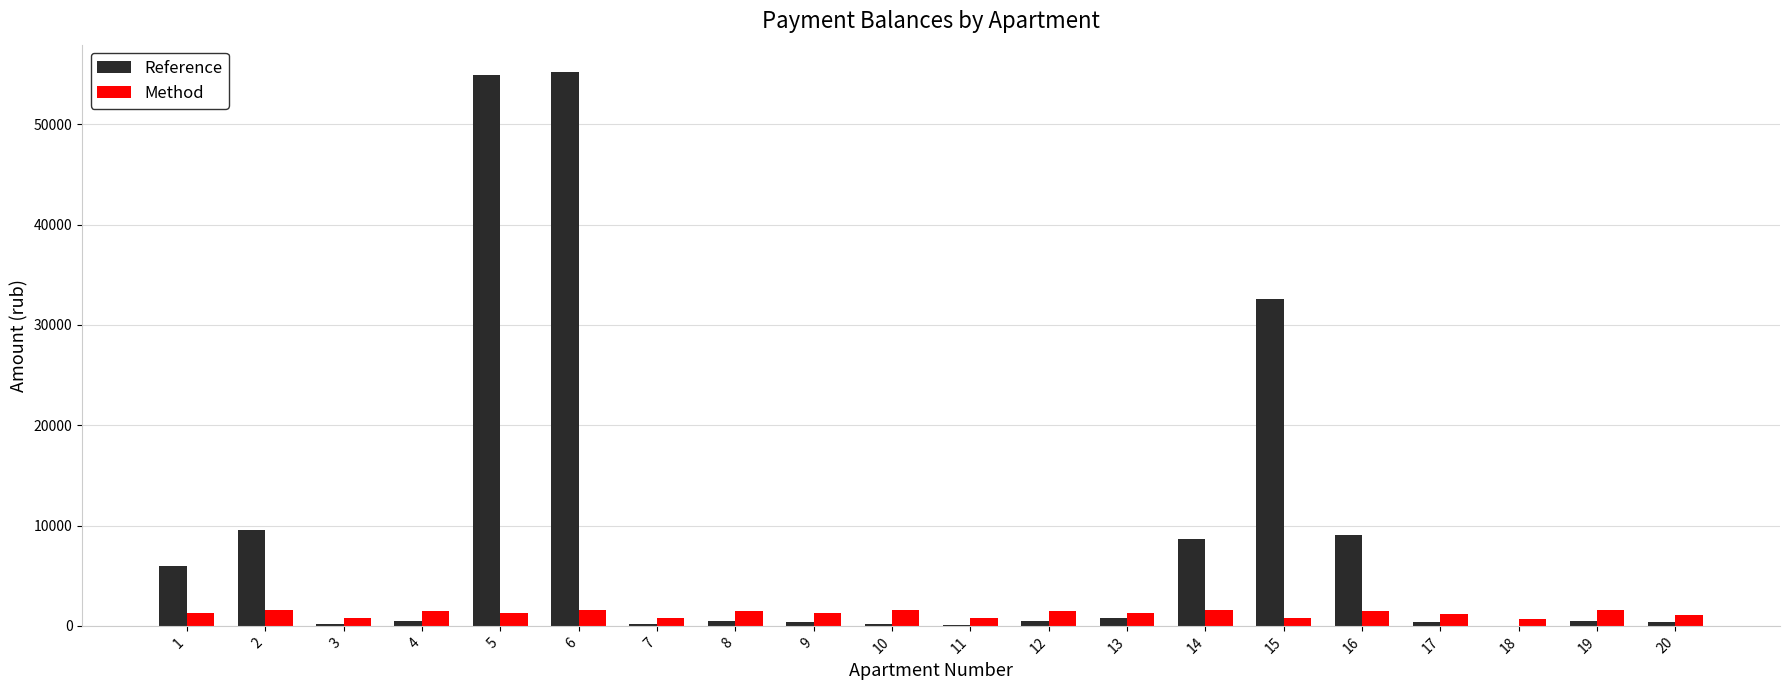

What is the average value of the Reference series?

9014.1